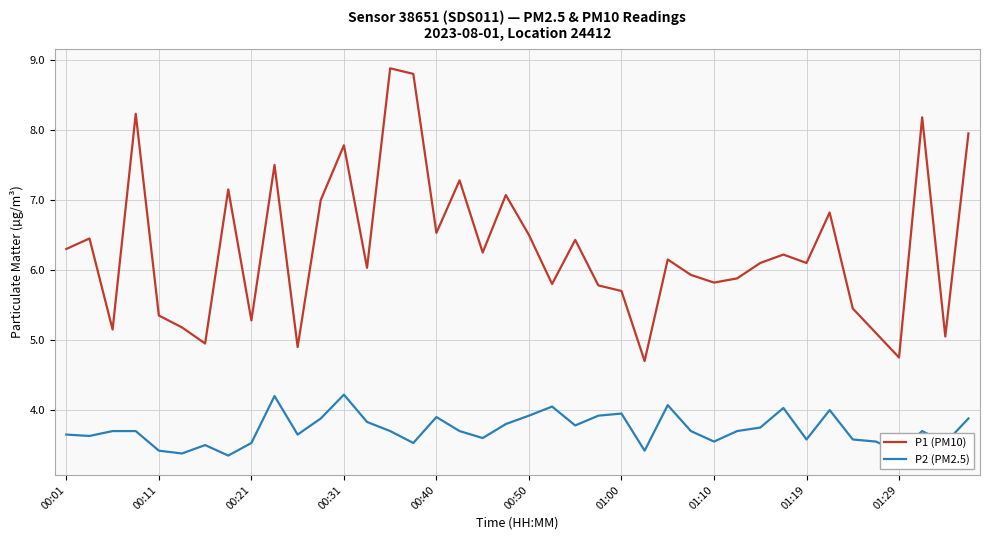

Rank the series by their maximum value, from lowest to highest.

P2 (PM2.5), P1 (PM10)